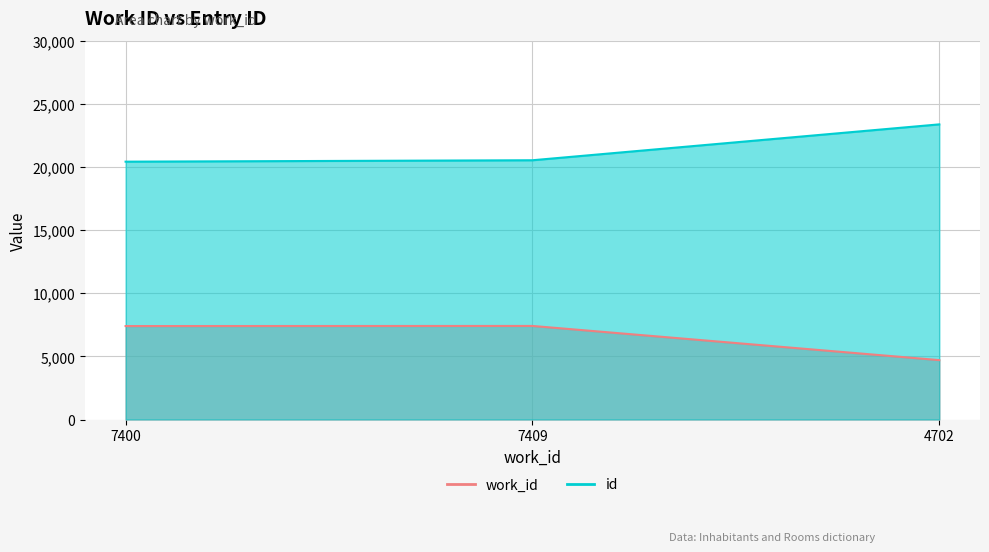

How many lines are shown in the chart?

2